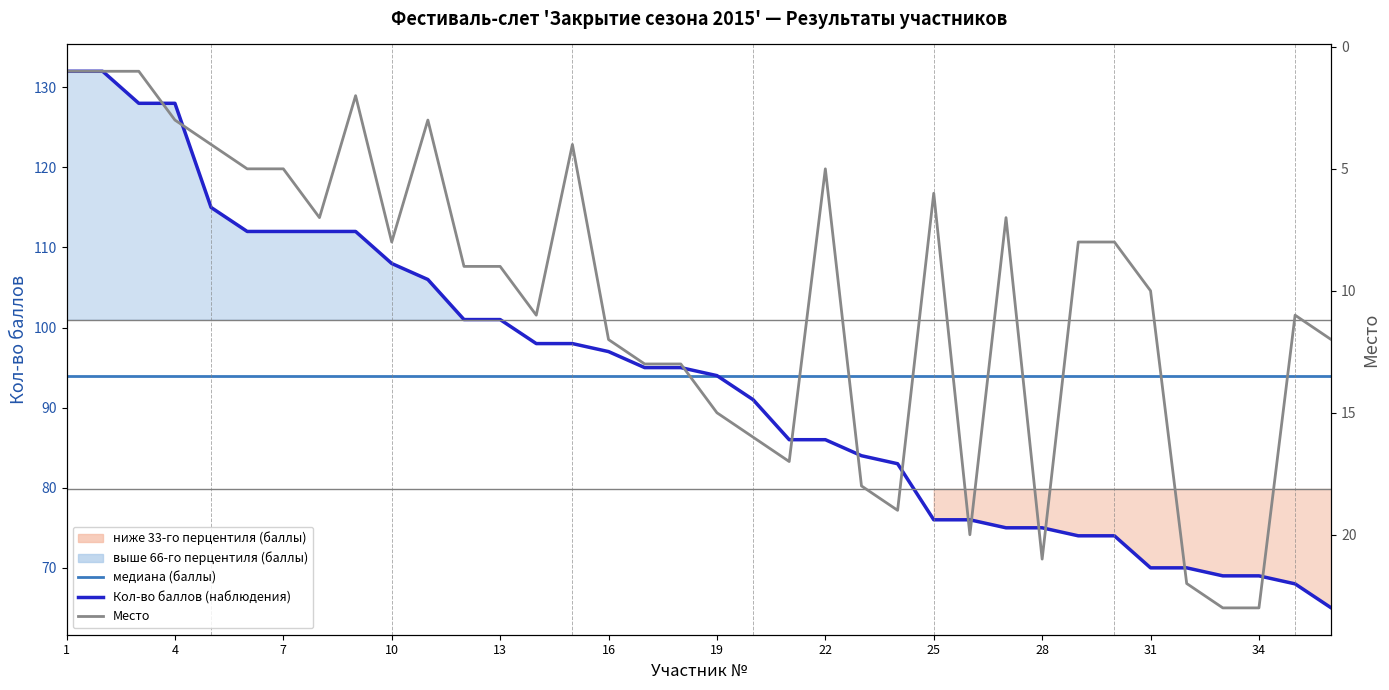

Between 13 and 1, which is larger?

13